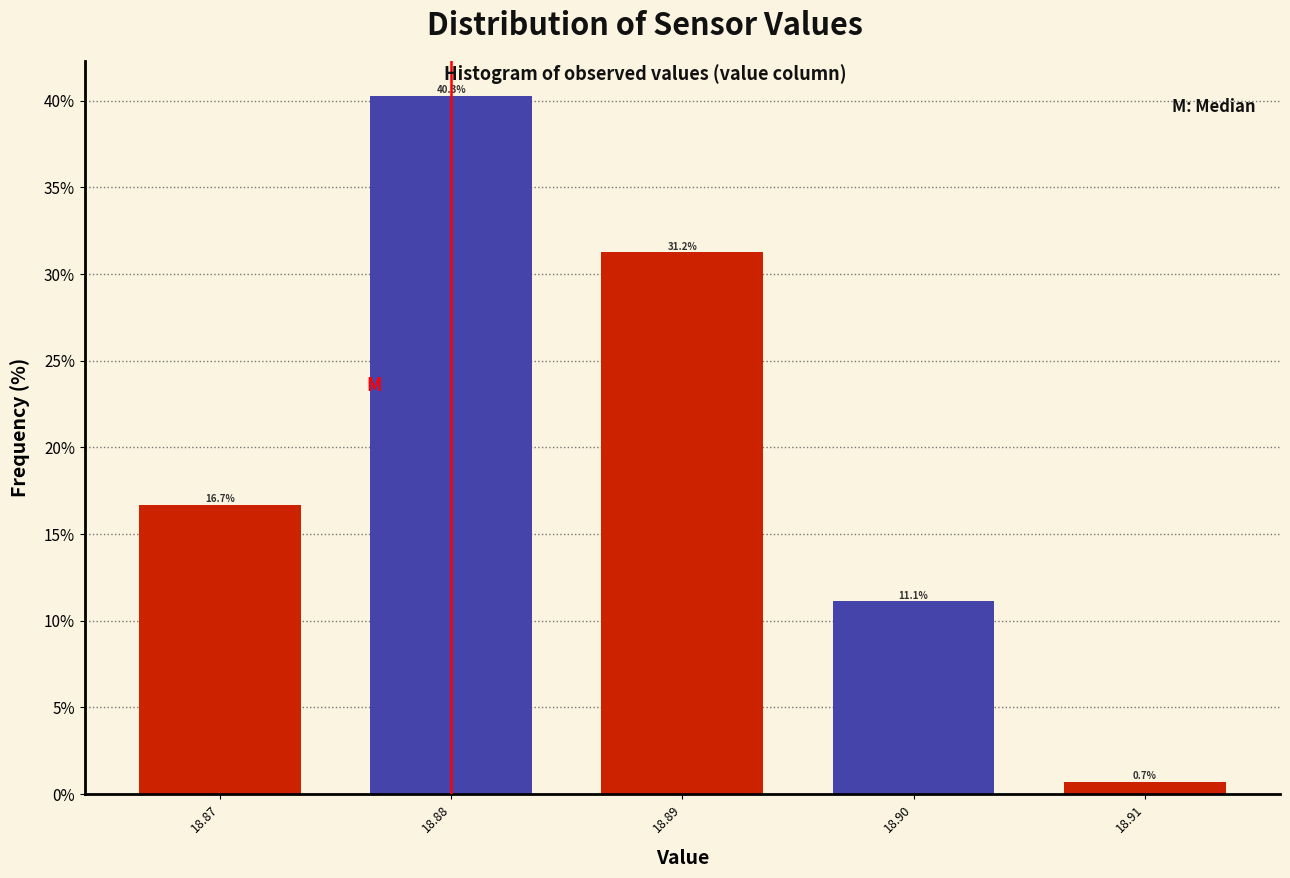

What is the sum of the values at 18.91 and 18.89?

31.9